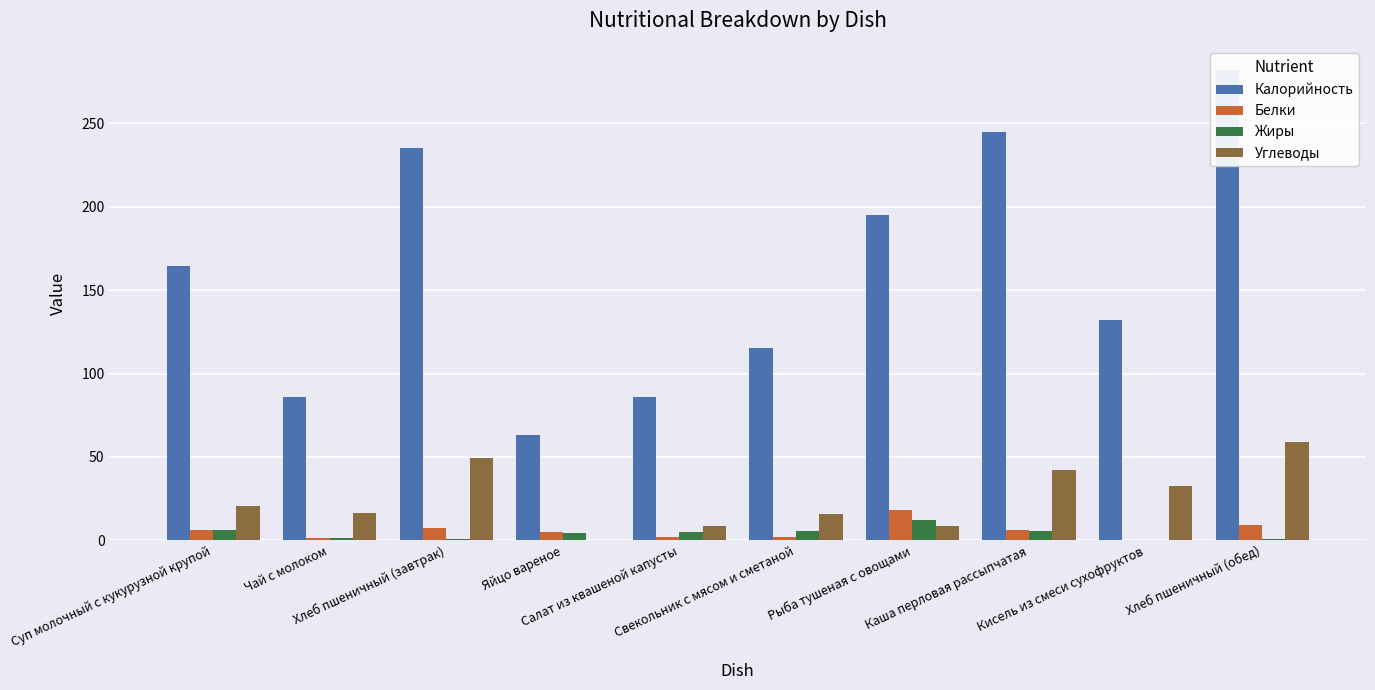

List the labels in order of Углеводы value, largest first.

Хлеб пшеничный (обед), Хлеб пшеничный (завтрак), Каша перловая рассыпчатая, Кисель из смеси сухофруктов, Суп молочный с кукурузной крупой, Чай с молоком, Свекольник с мясом и сметаной, Рыба тушеная с овощами, Салат из квашеной капусты, Яйцо вареное